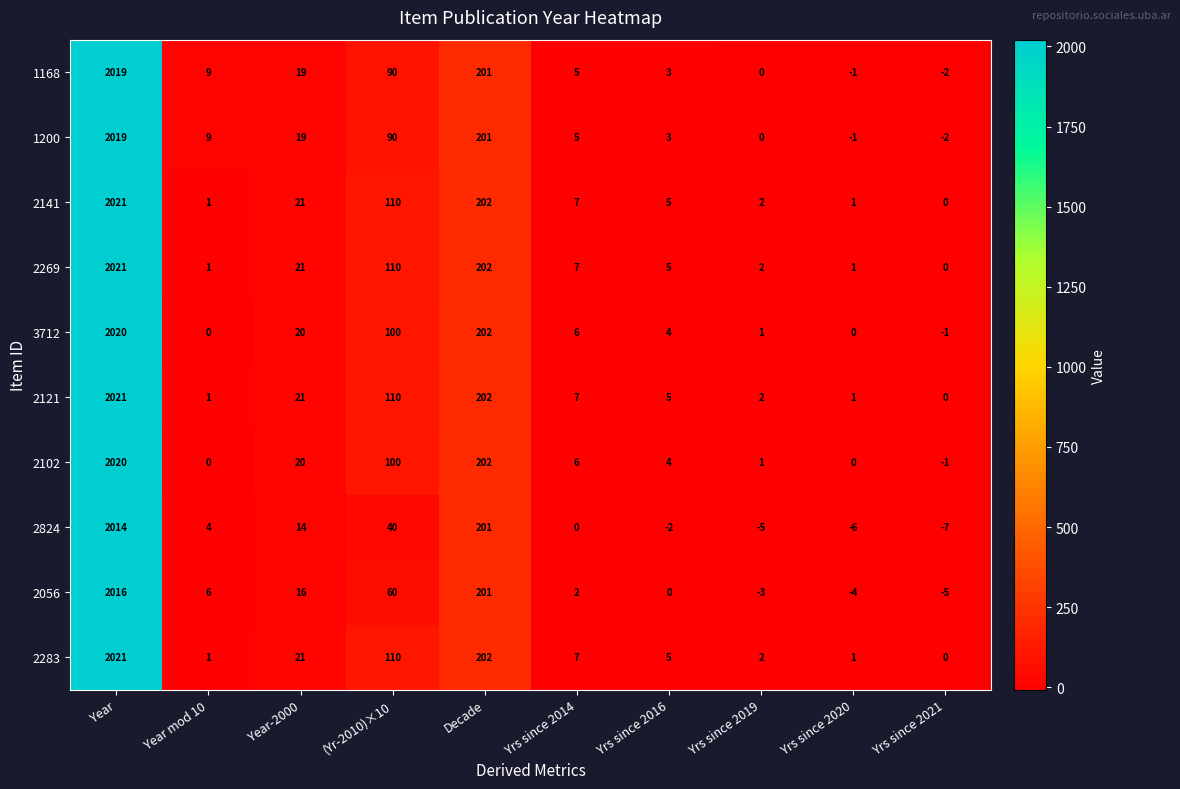

At how many categories does at least one series exceed 618?

1